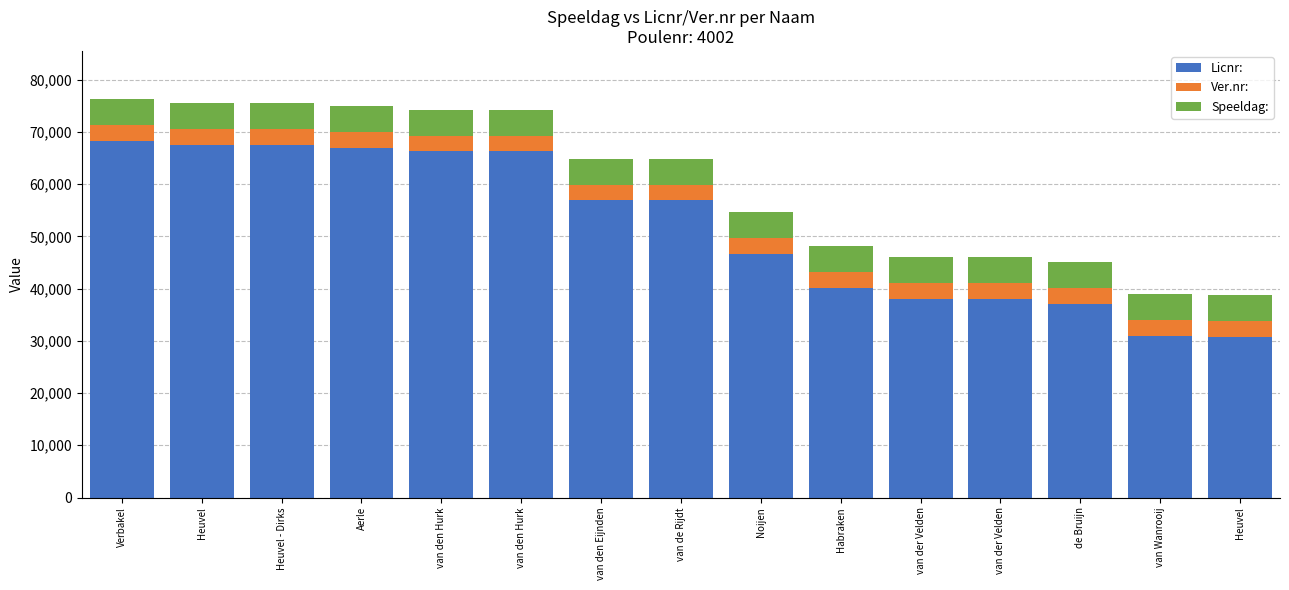

Does the chart contain any negative values?

No